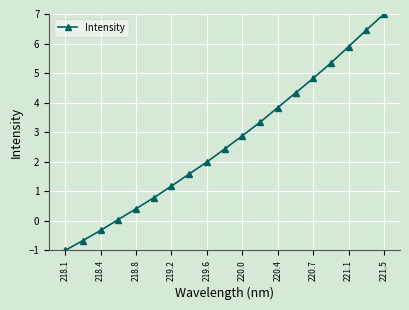

What is the sum of all values?

50.4